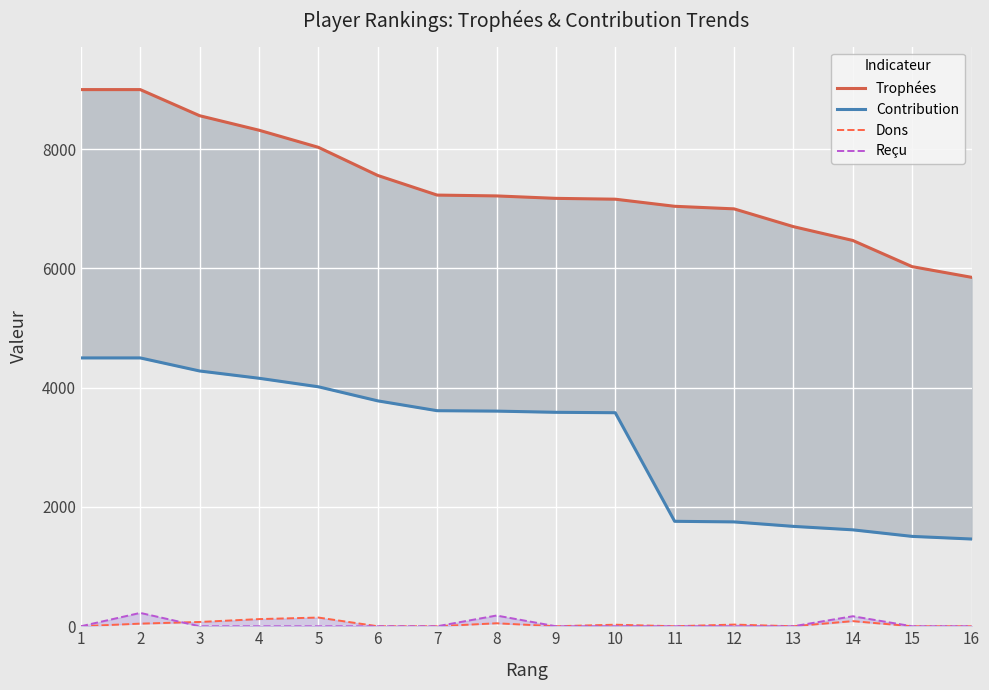

Count the number of categories in the chart.

16